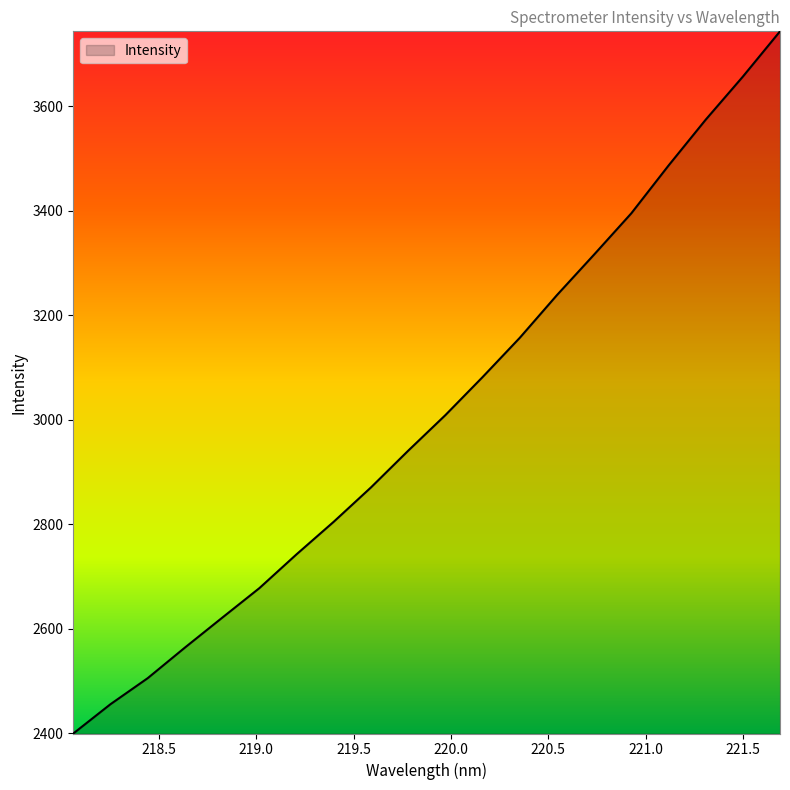

What is the smallest value displayed?

2399.7